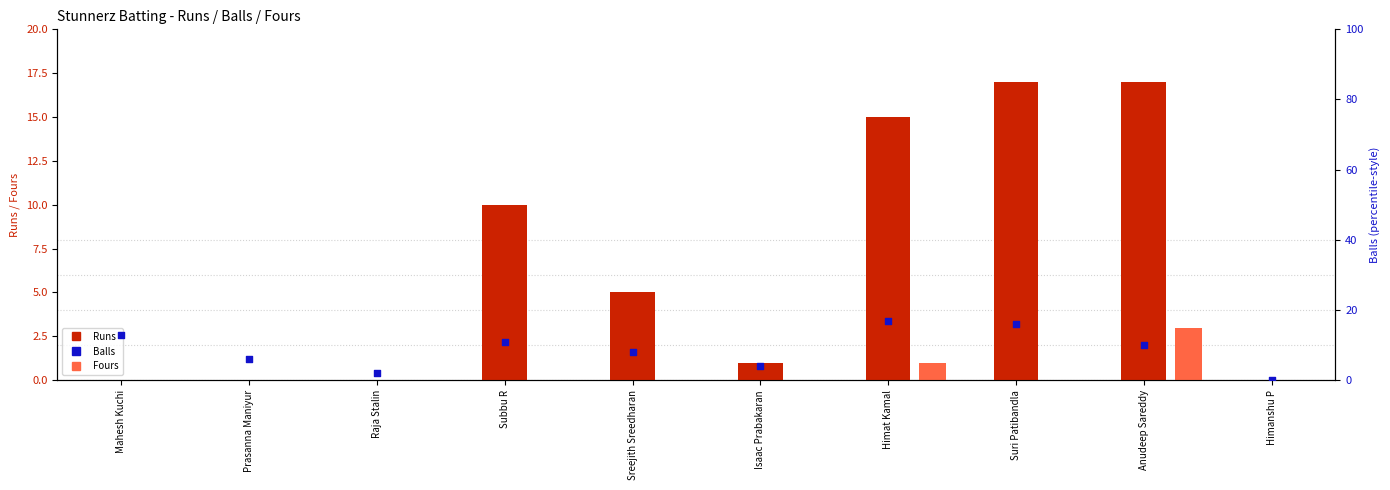

Is the value of Runs at Suri Patibandla greater than the value of Fours at Subbu R?

Yes